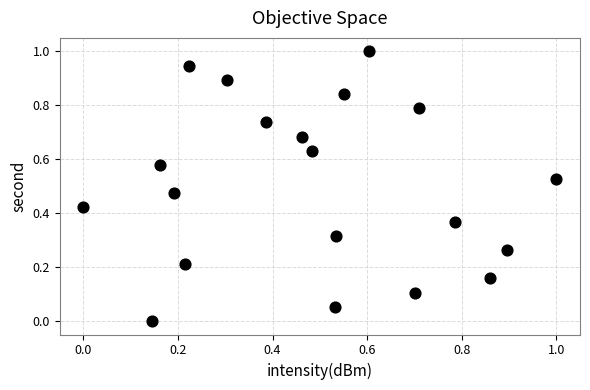

What is the range of Y values (max minus min)?

1.0